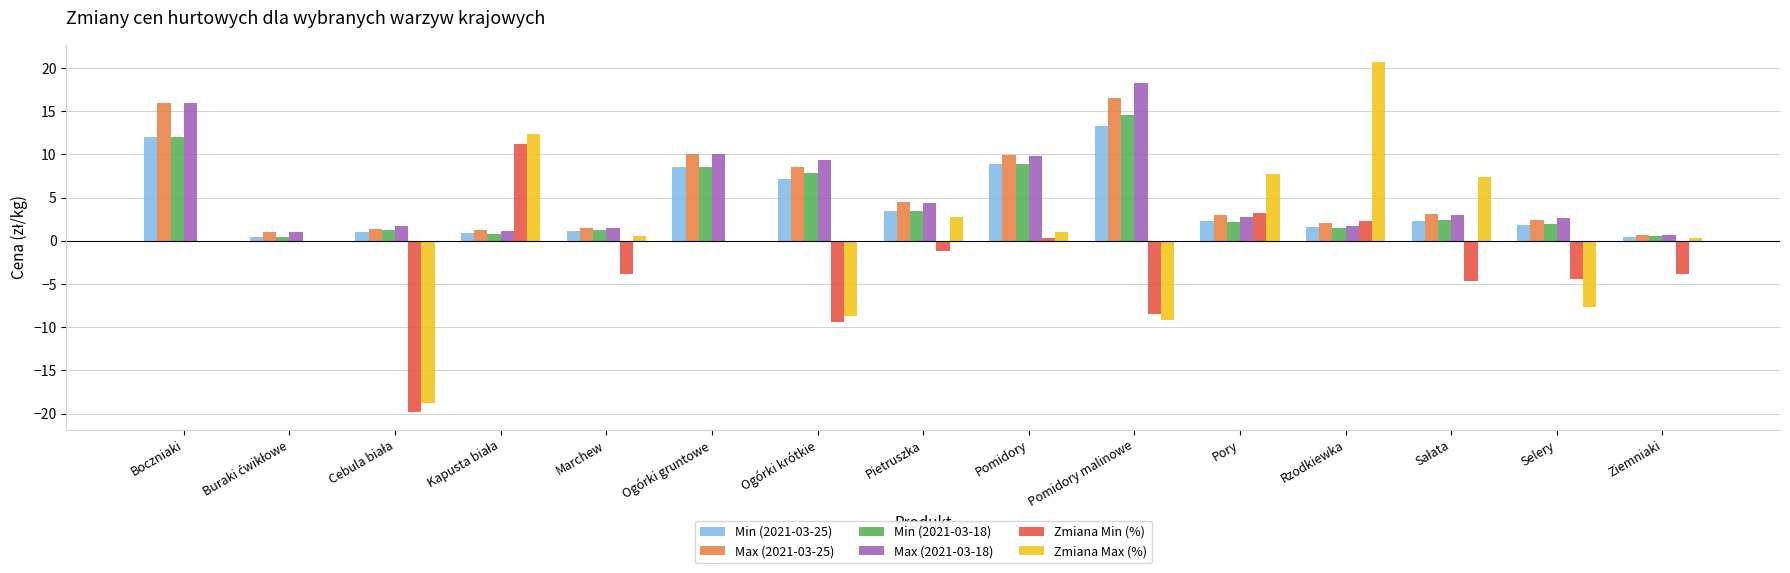

Is the value of Min (2021-03-18) at Boczniaki greater than the value of Max (2021-03-18) at Selery?

Yes